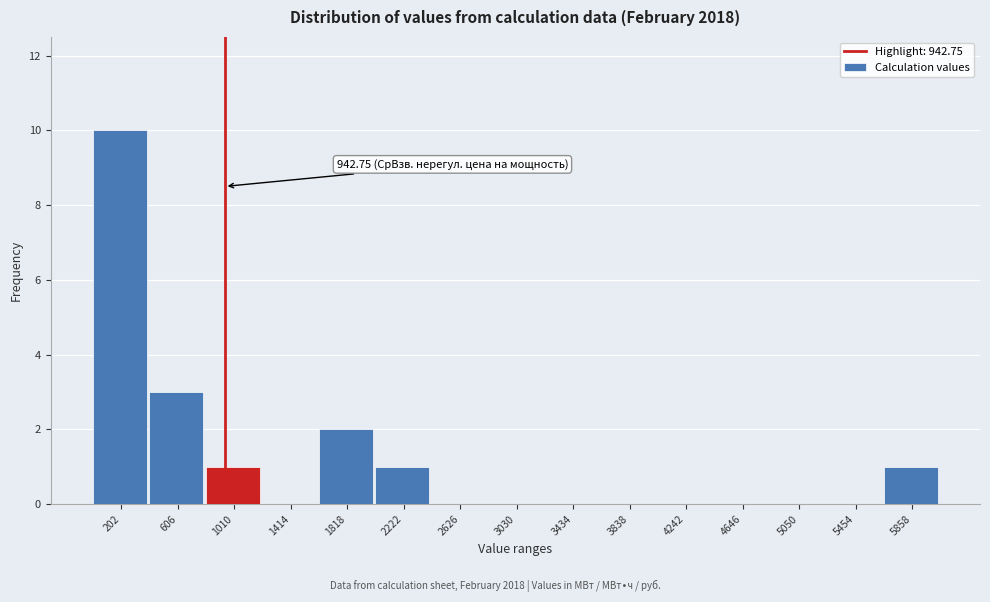

Over which range of the x-axis is the bar tallest?

0 to 400